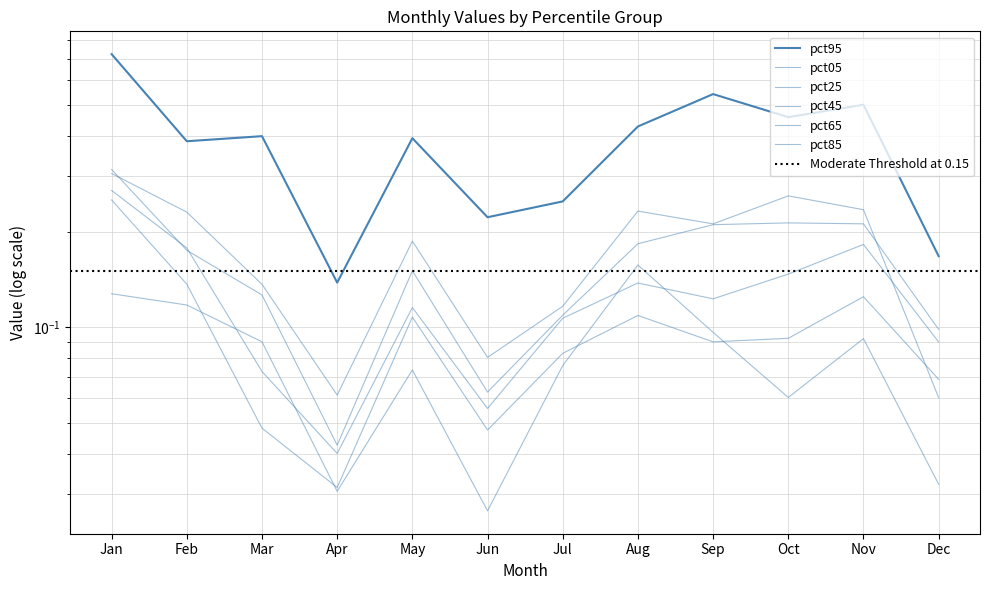

Does the chart display data point markers on the line(s)?

No